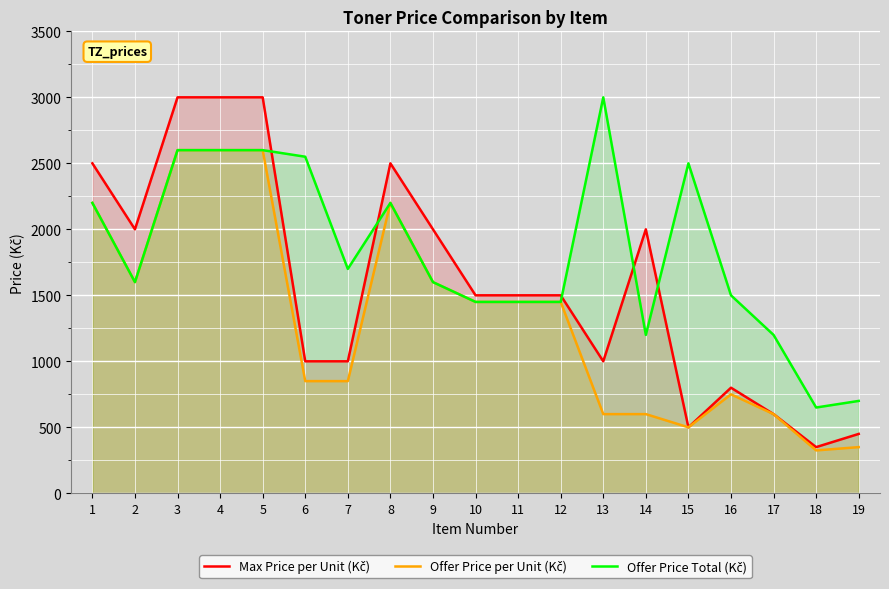

What is the difference between the Offer Price per Unit (Kč) values at 13 and 19?

250